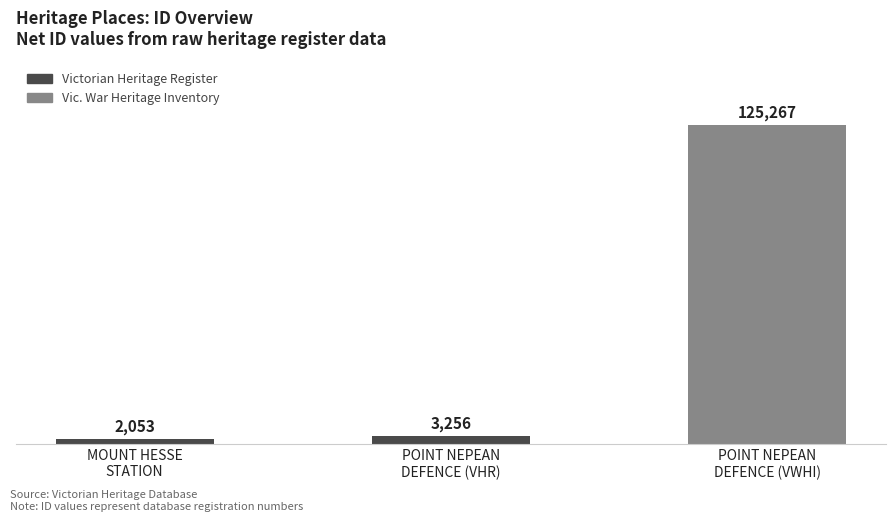

How many series are shown in this chart?

1